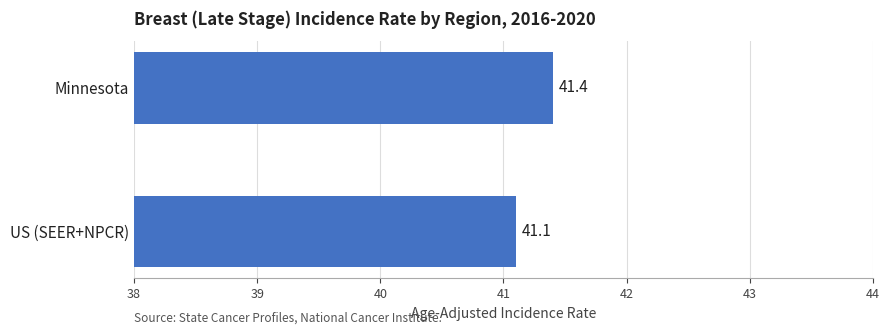

At which category does the chart reach its peak across all series?

Minnesota